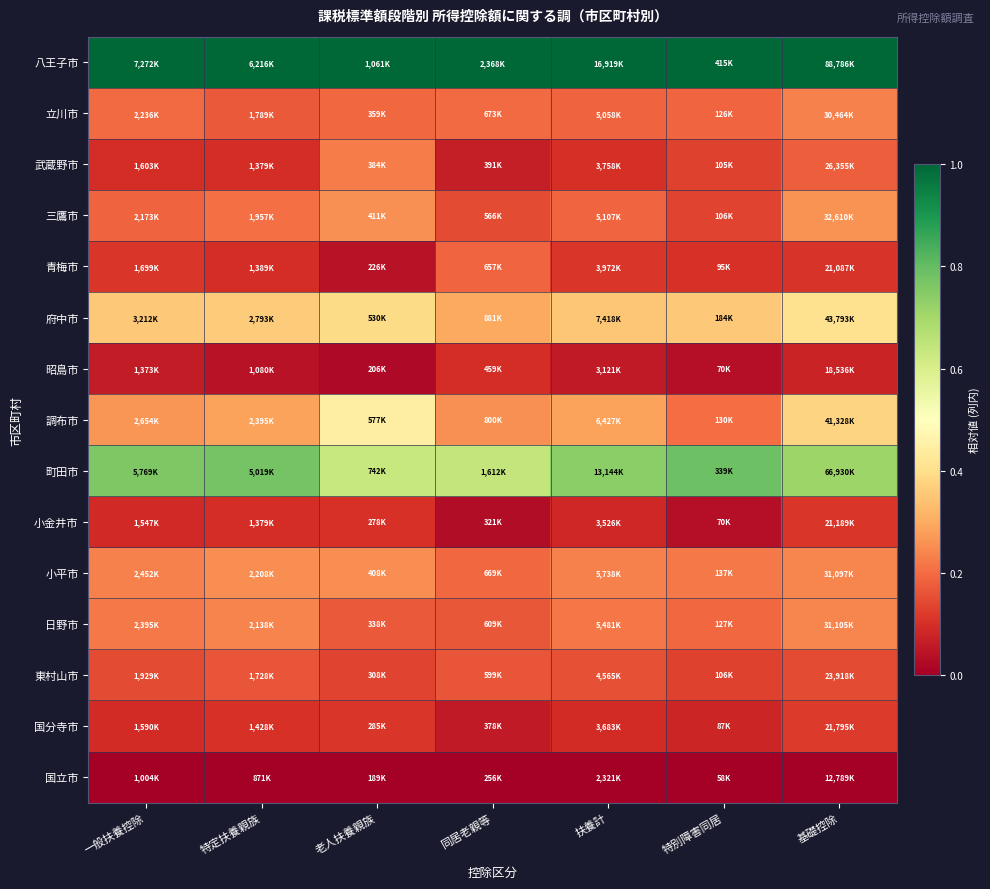

How many data points does each series have?

7